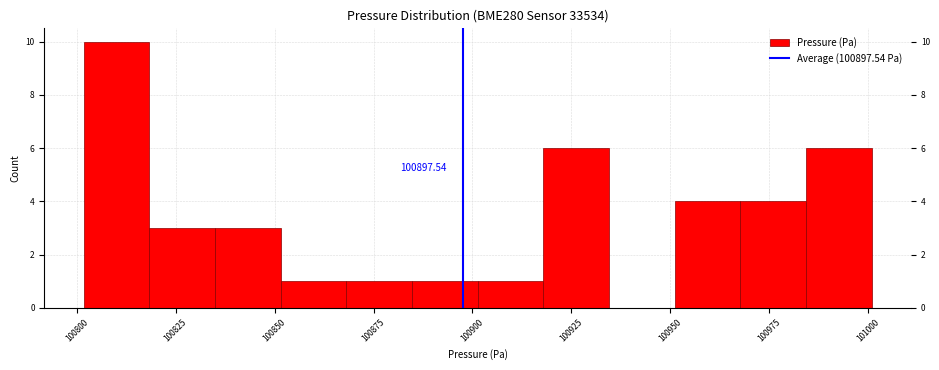

Around what value on the x-axis is the tallest bar? Give the approximate position of its centre, as read against the axis.

100810